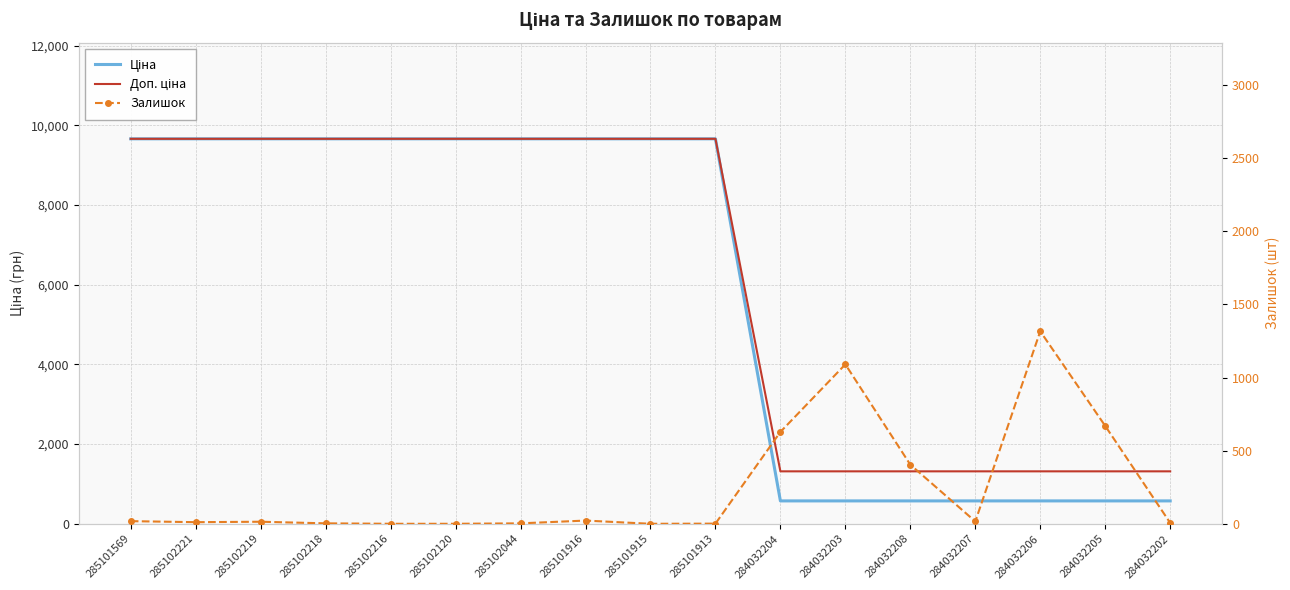

Which series has the widest spread of values?

Ціна